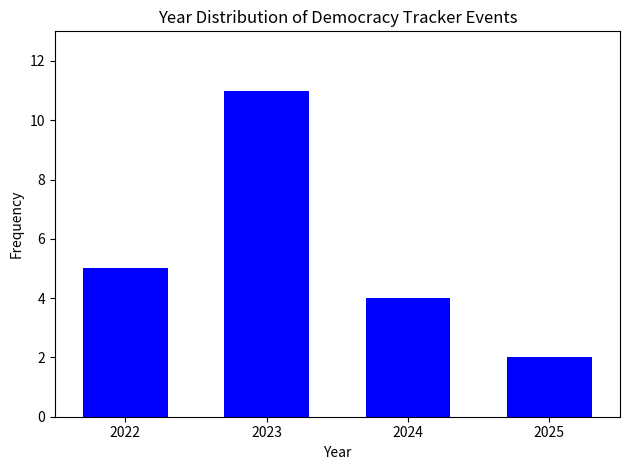

Reading left to right, transcribe all the data shown in this chart.

5	11	4	2